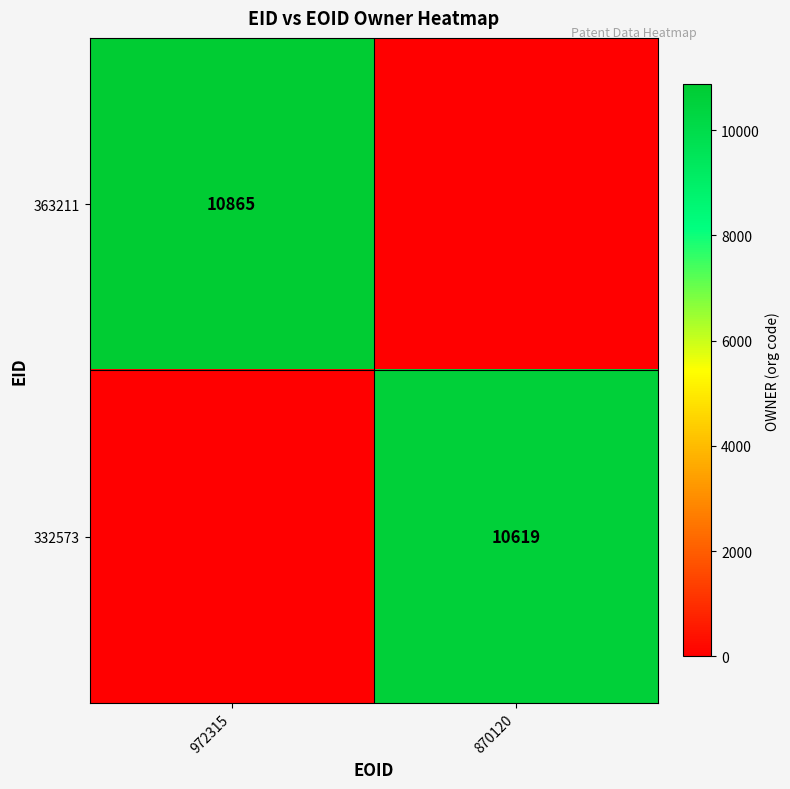

The value of 332573 at 870120 is 5485. True or false?

False